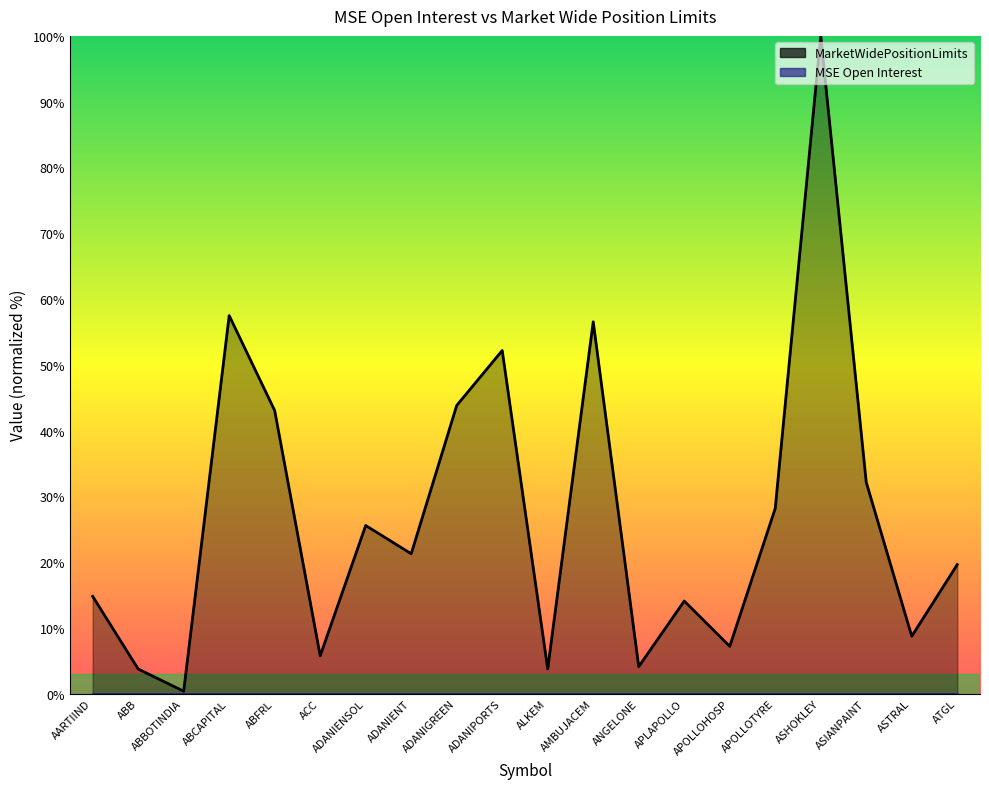

What is the value of the 3rd point from the left?

0.4